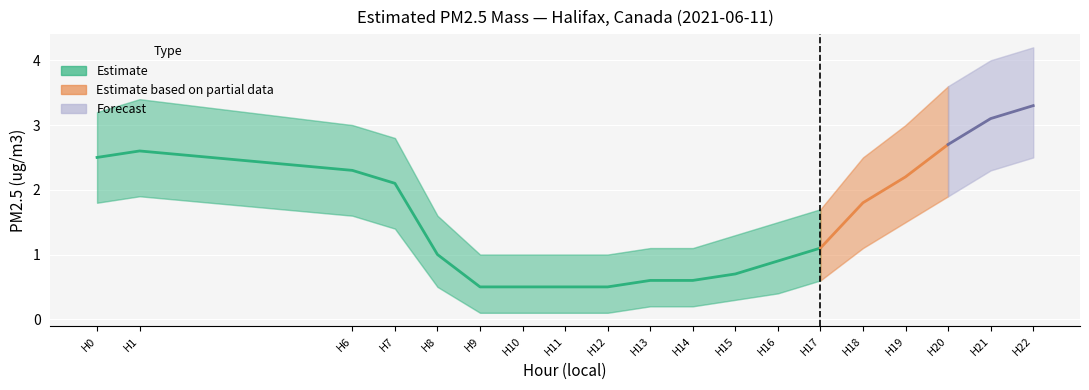

What is the value of the Lower Band point at the 12th from the left?

0.3